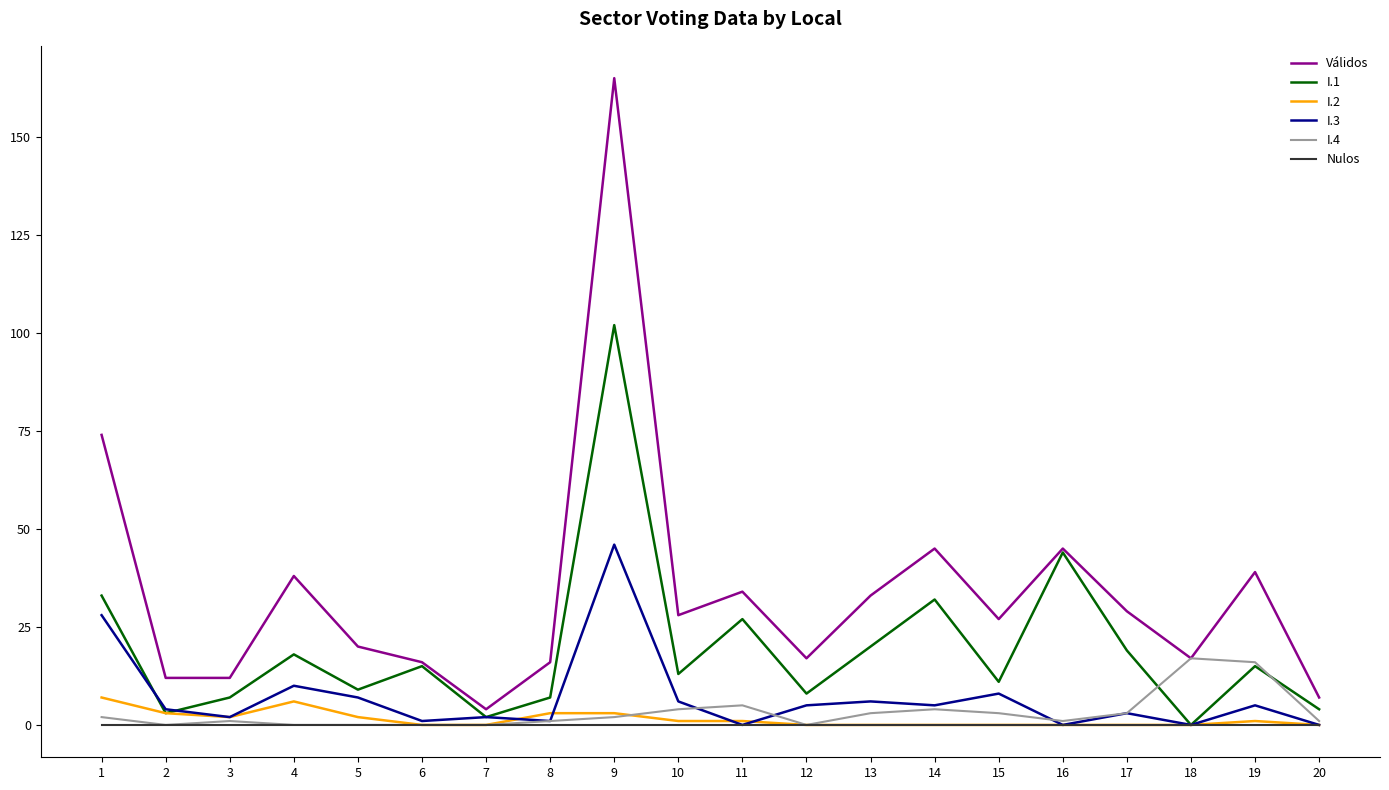

What are all the series names shown in the legend?

Válidos, I.1, I.2, I.3, I.4, Nulos